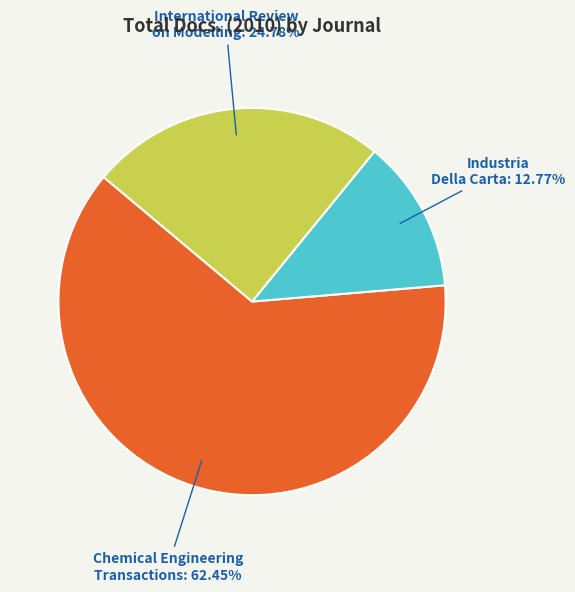

Is there a majority slice in this chart?

Yes